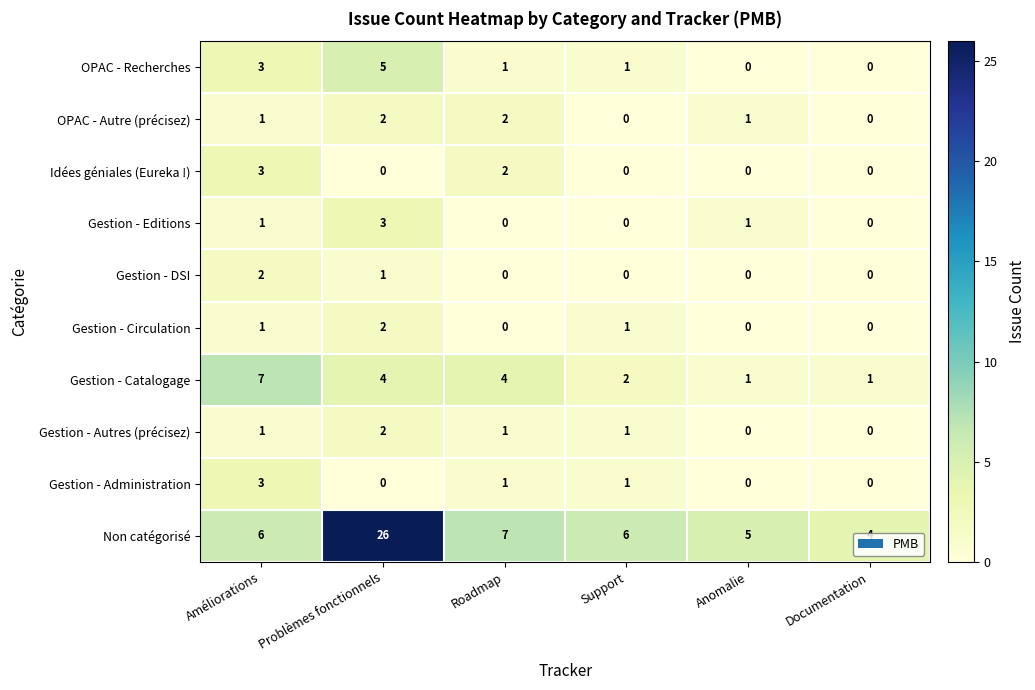

What is the spread (max minus min) of values at Améliorations?

6